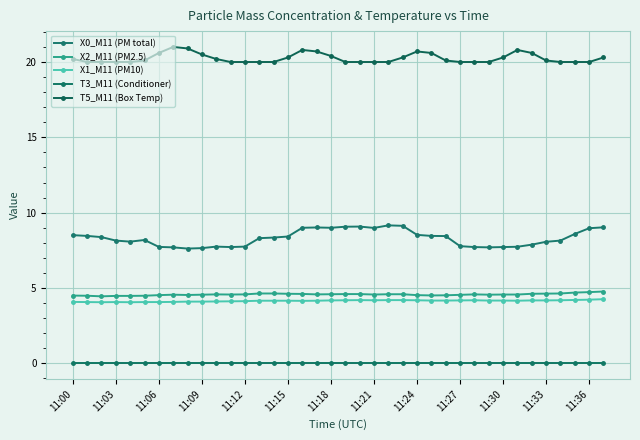

True or false: X1_M11 (PM10) and T5_M11 (Box Temp) intersect in this chart.

False